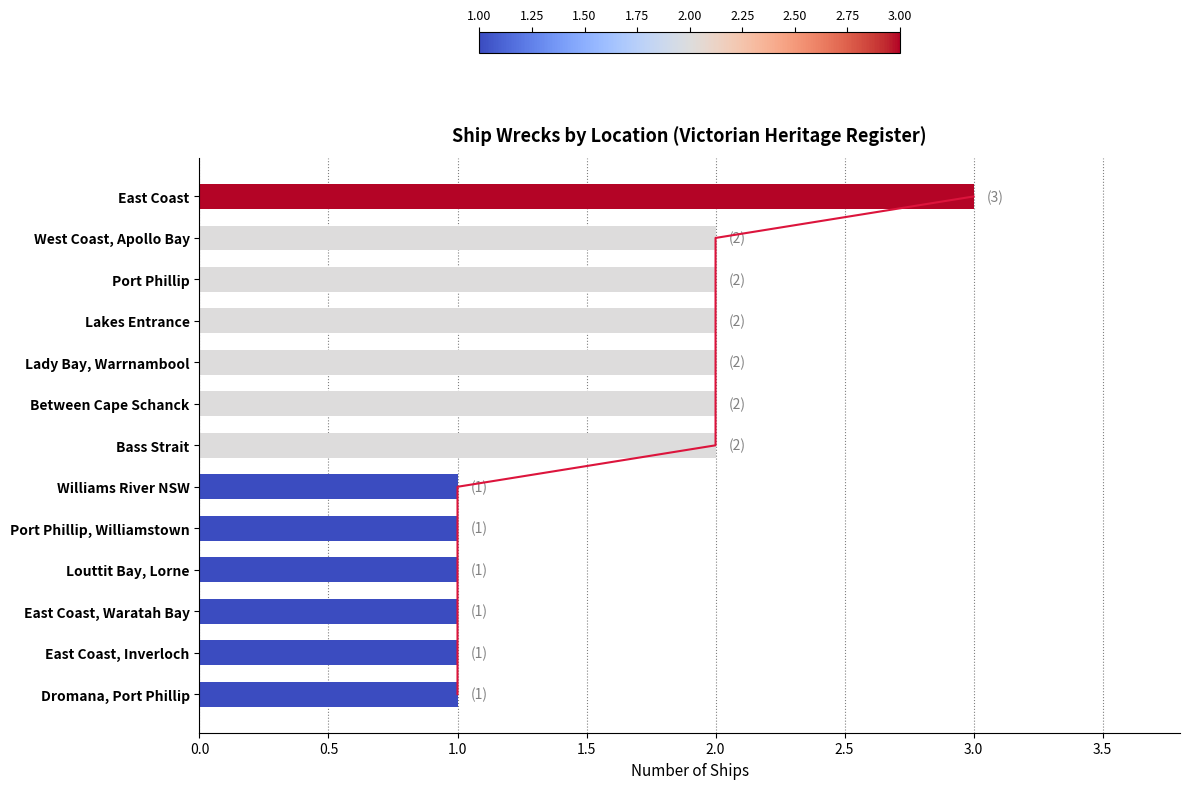

What is the sum of all Count values?

21